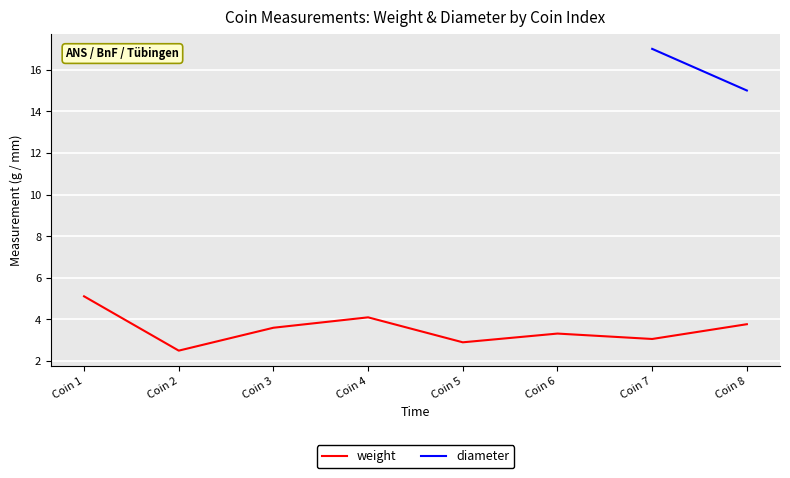

At how many categories does at least one series exceed 14?

4